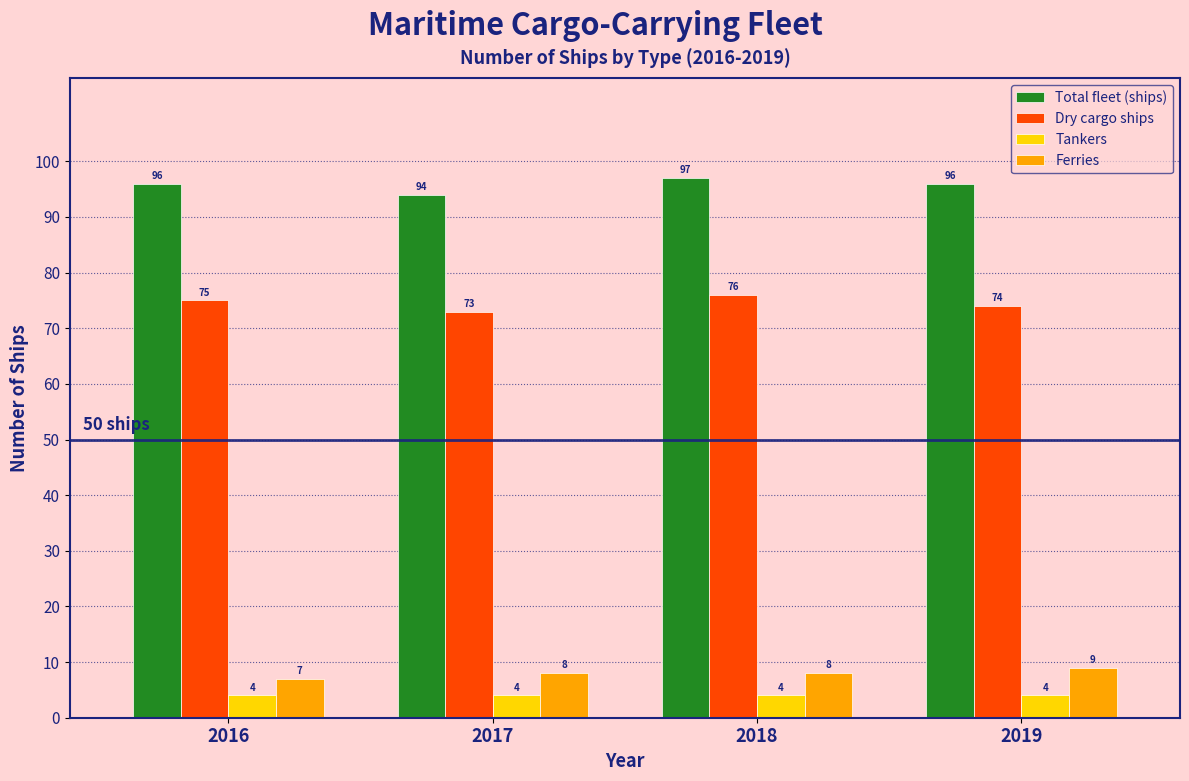

Reading left to right, list all the values displayed in this chart.

Total fleet (ships): 96	94	97	96
Dry cargo ships: 75	73	76	74
Tankers: 4	4	4	4
Ferries: 7	8	8	9